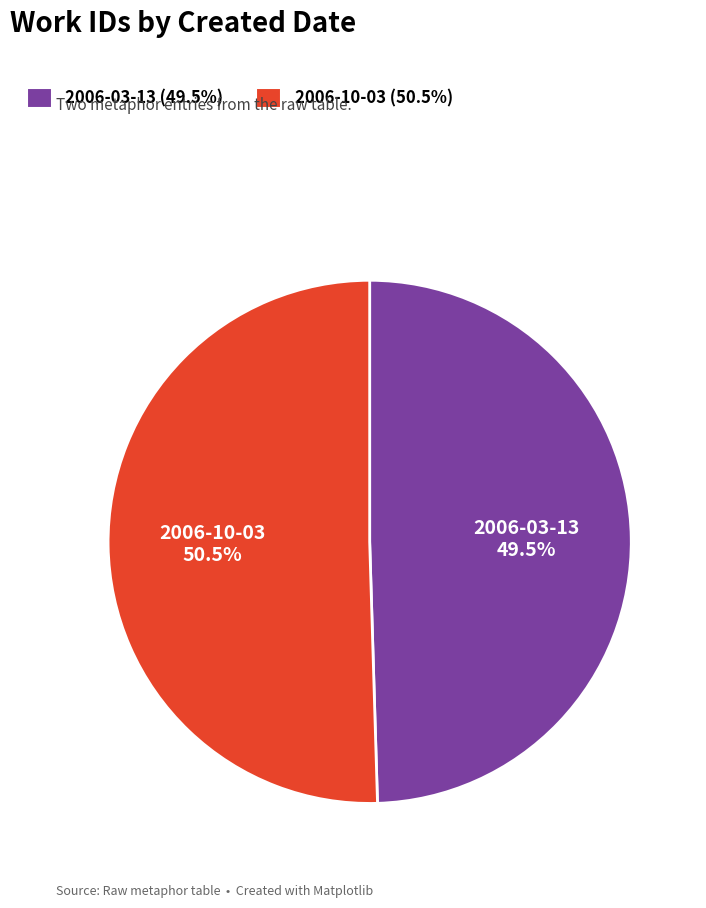

Combined, what portion of the pie is 2006-03-13 and 2006-10-03?

100.0%